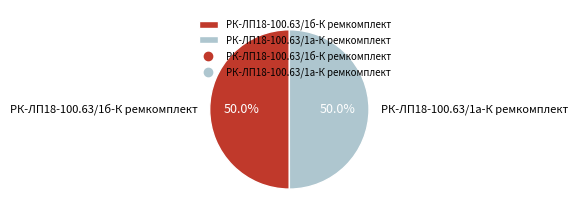

What is the total percentage of РК-ЛП18-100.63/1а-К ремкомплект and РК-ЛП18-100.63/1б-К ремкомплект?

100.0%